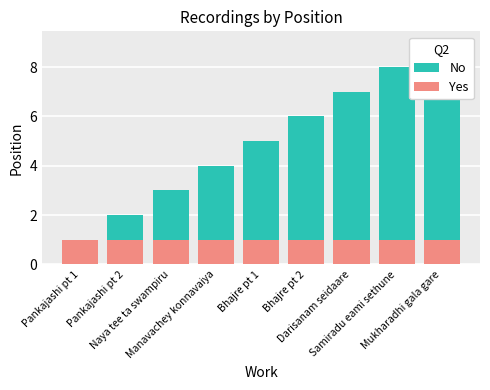

Reading left to right, transcribe all the data shown in this chart.

No: 0	1	2	3	4	5	6	7	8
Yes: 1	1	1	1	1	1	1	1	1